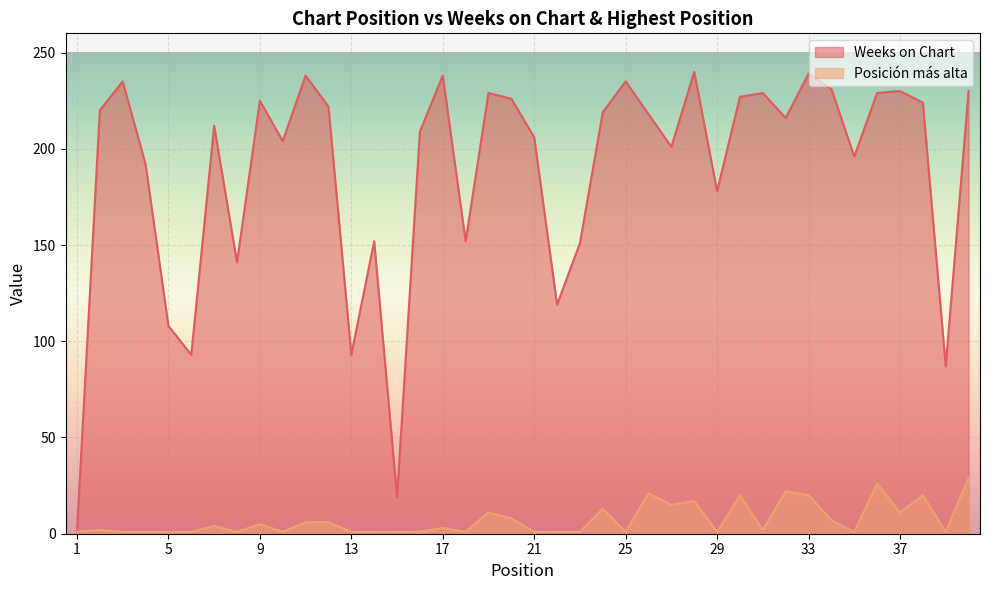

List the series in order of their peak value, highest first.

Weeks on Chart, Posición más alta